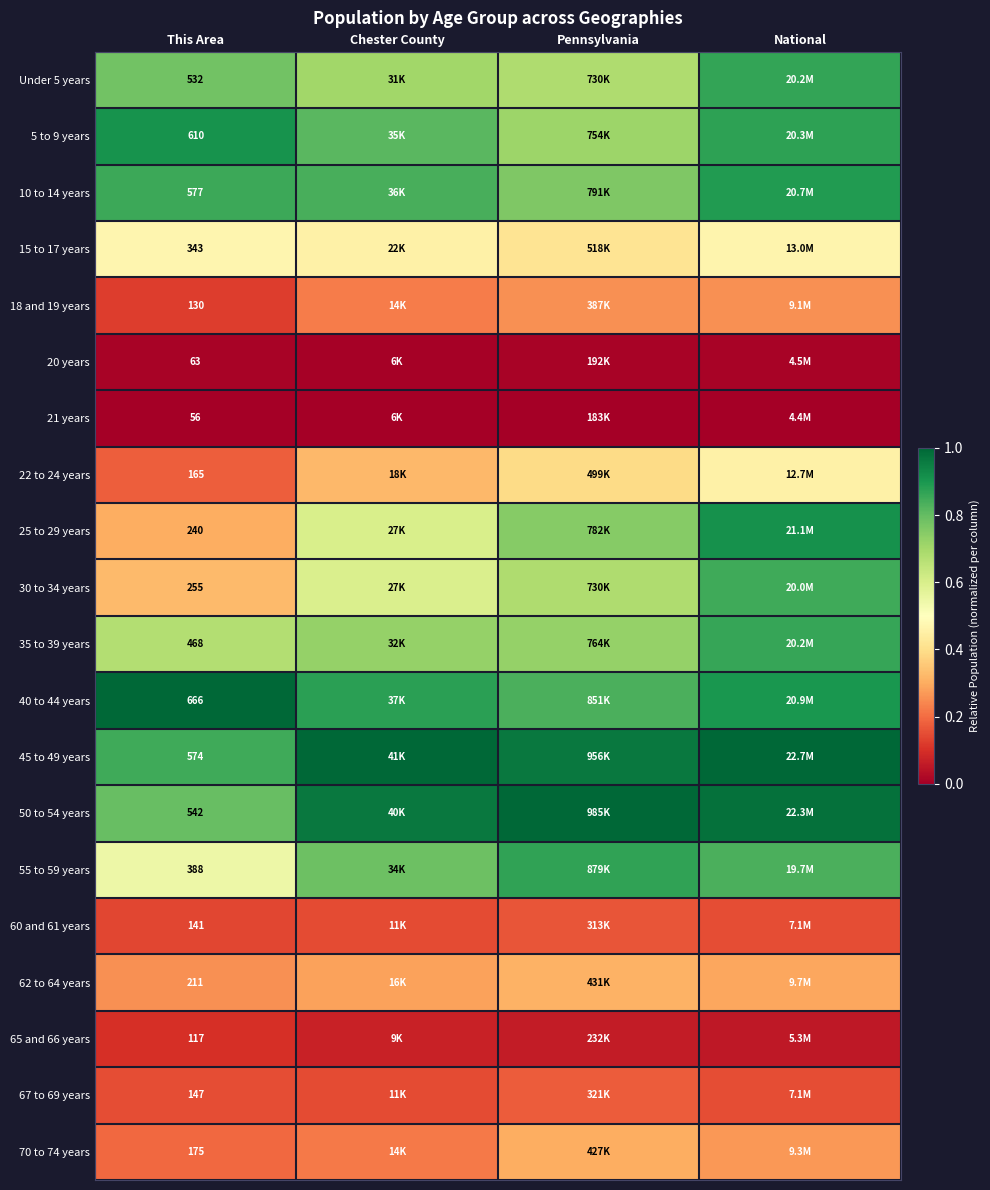

At how many categories does at least one series exceed 0?

4